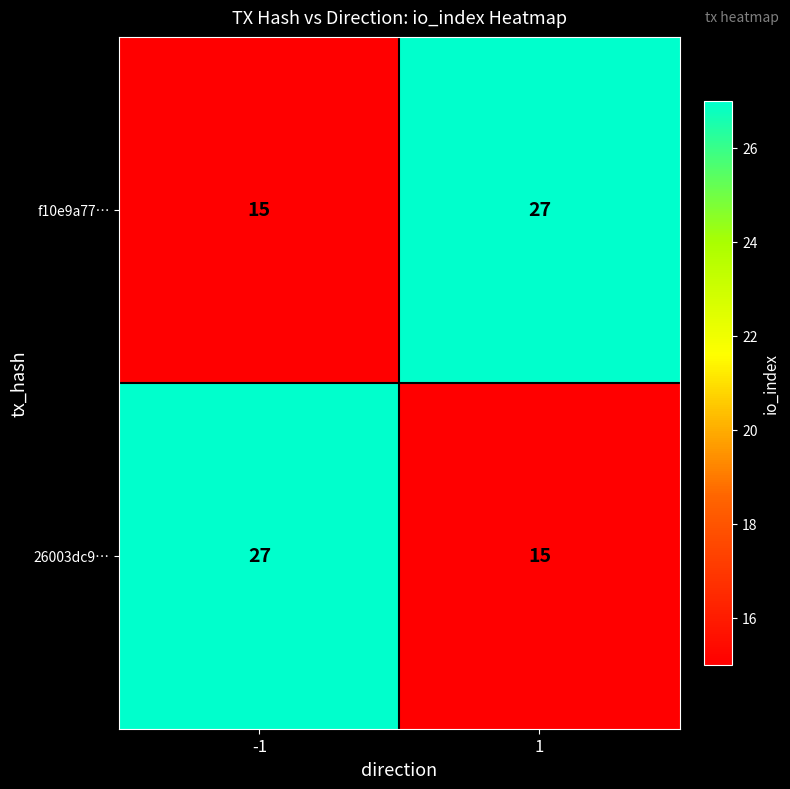

Is it true that 26003dc9… equals 48 at -1?

False